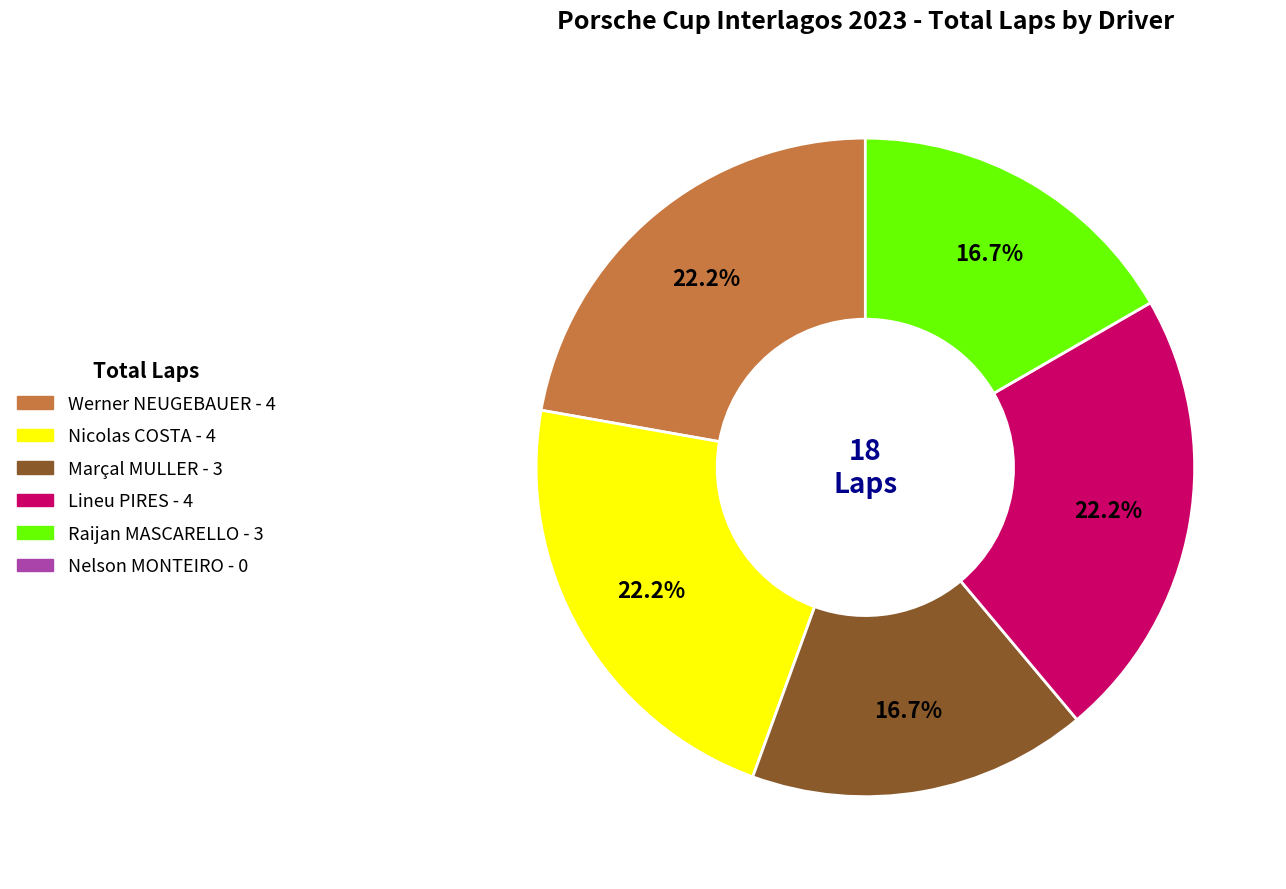

Is there a majority slice in this chart?

No